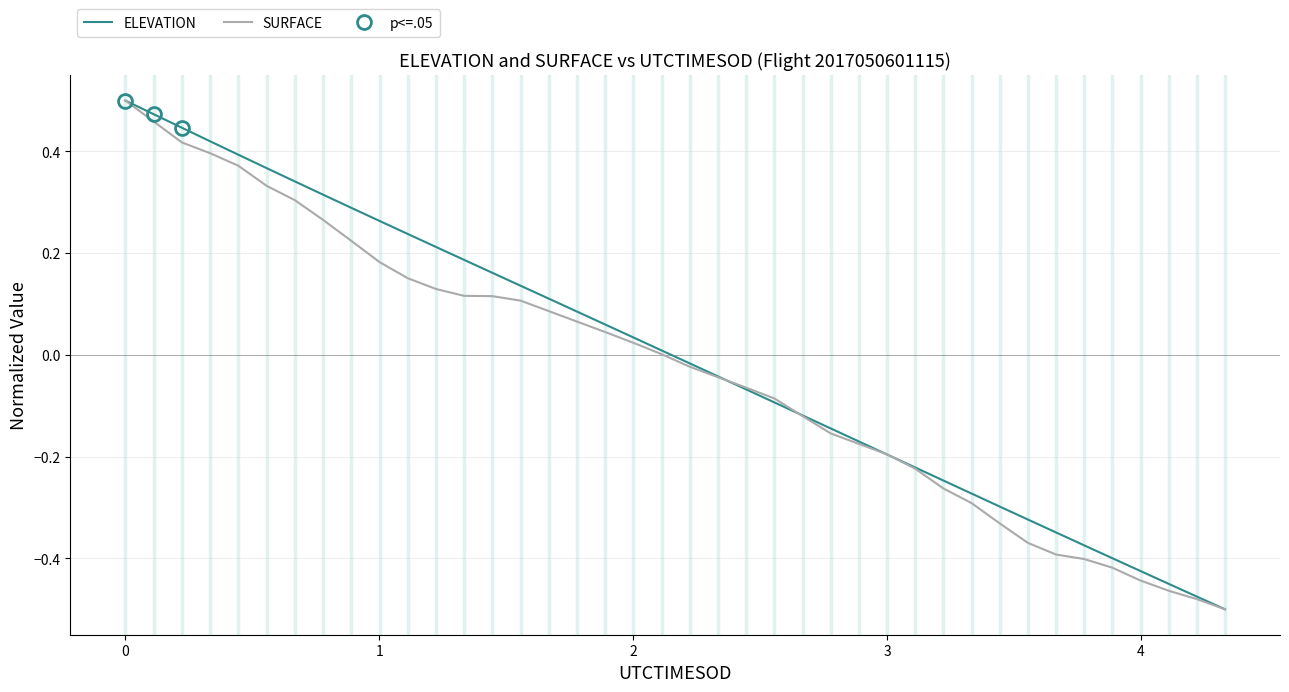

The value of ELEVATION at 39 is -0.7. True or false?

False